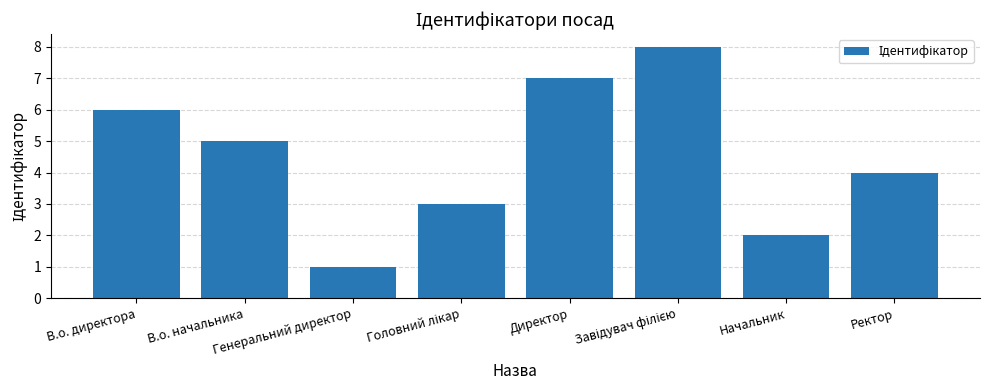

What is the smallest value displayed?

1